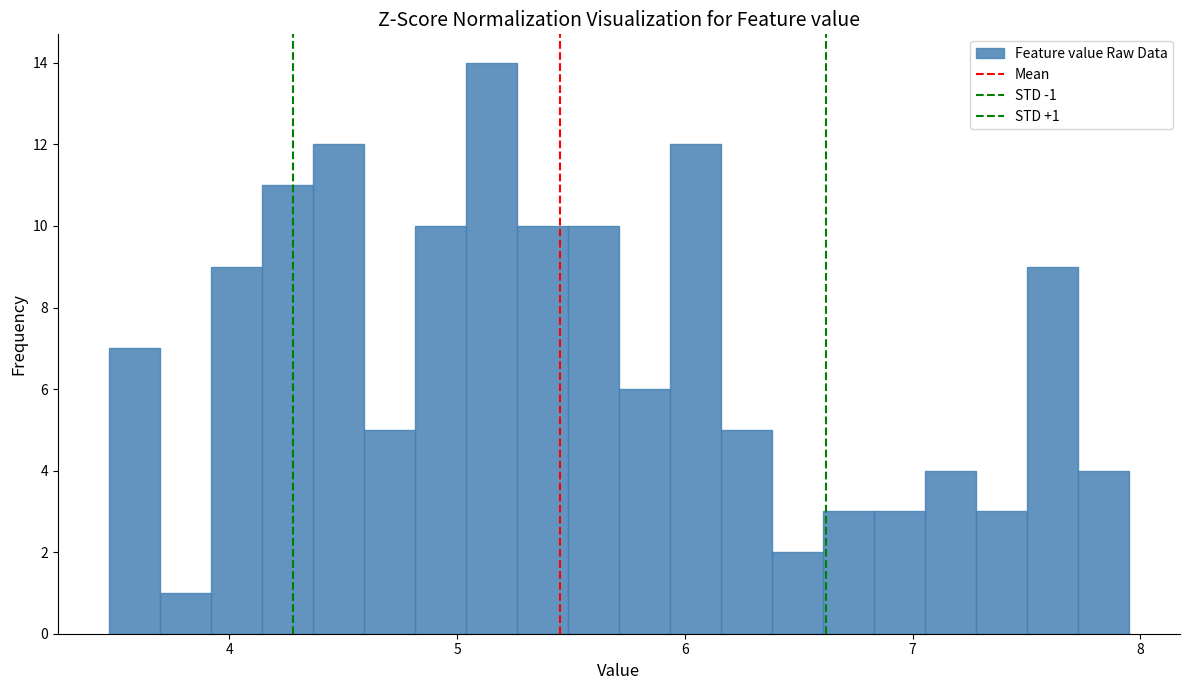

Around what value on the x-axis is the tallest bar? Give the approximate position of its centre, as read against the axis.

5.2